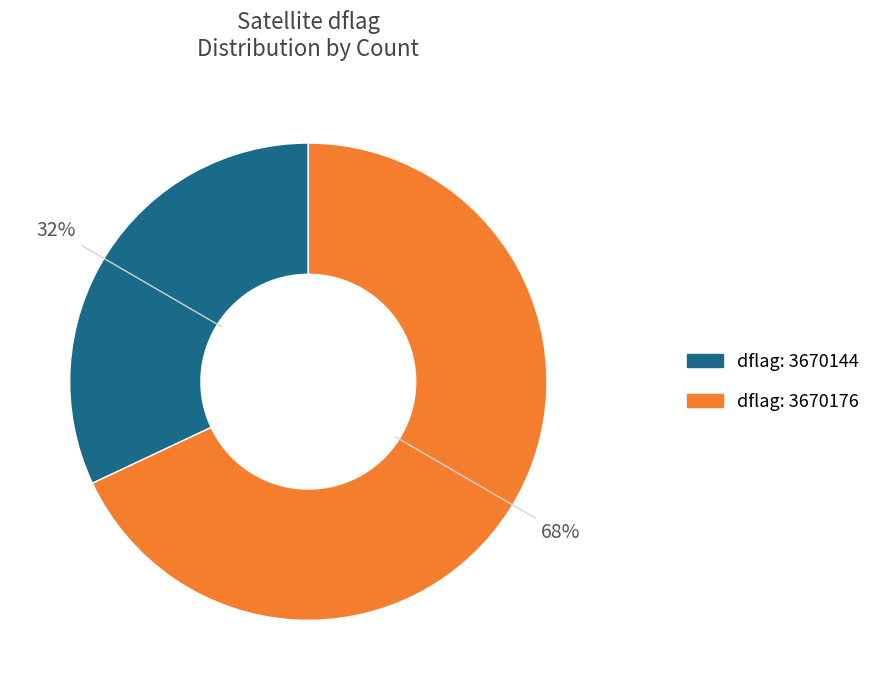

Is there a majority slice in this chart?

Yes